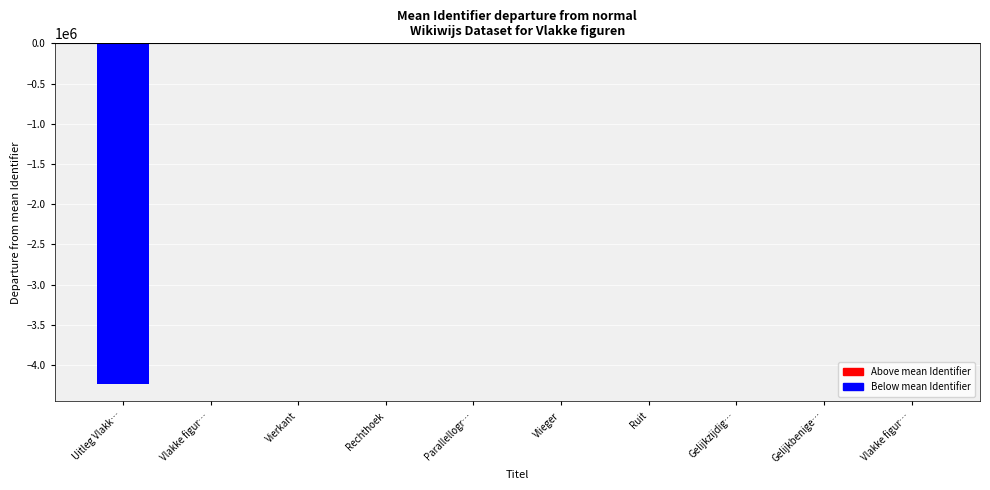

What is the label of the 3rd bar from the left?

Vierkant